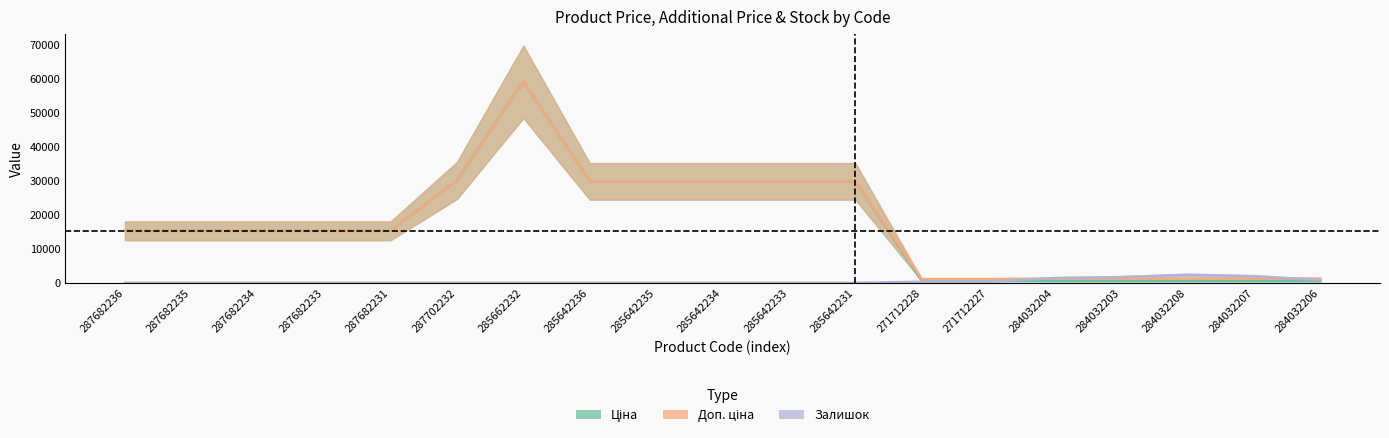

Is this an area chart (filled region under the line)?

No